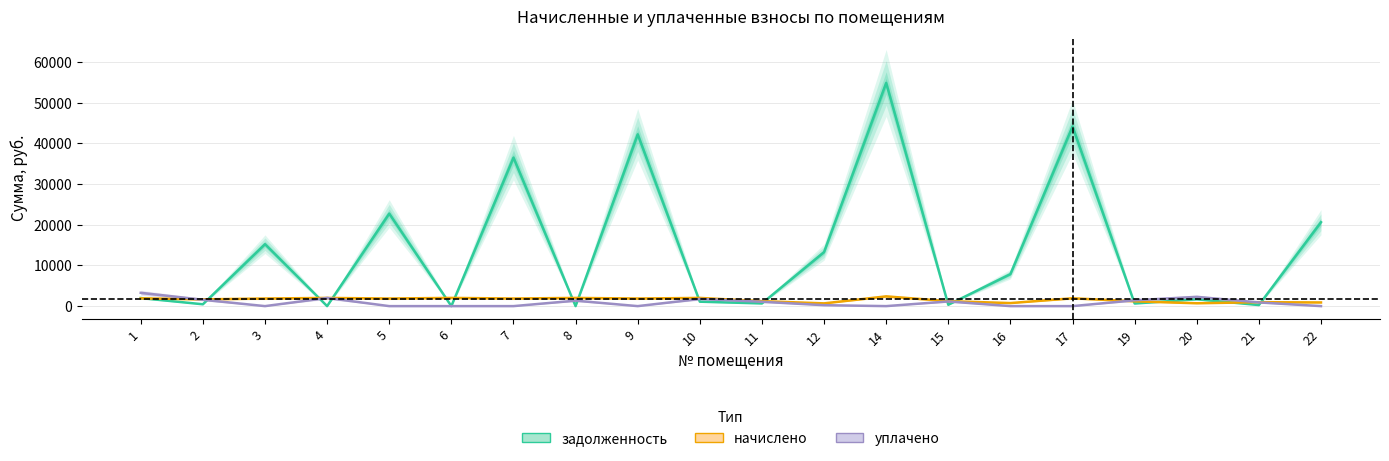

What is the sum of the уплачено values at 20 and 17?

2279.4